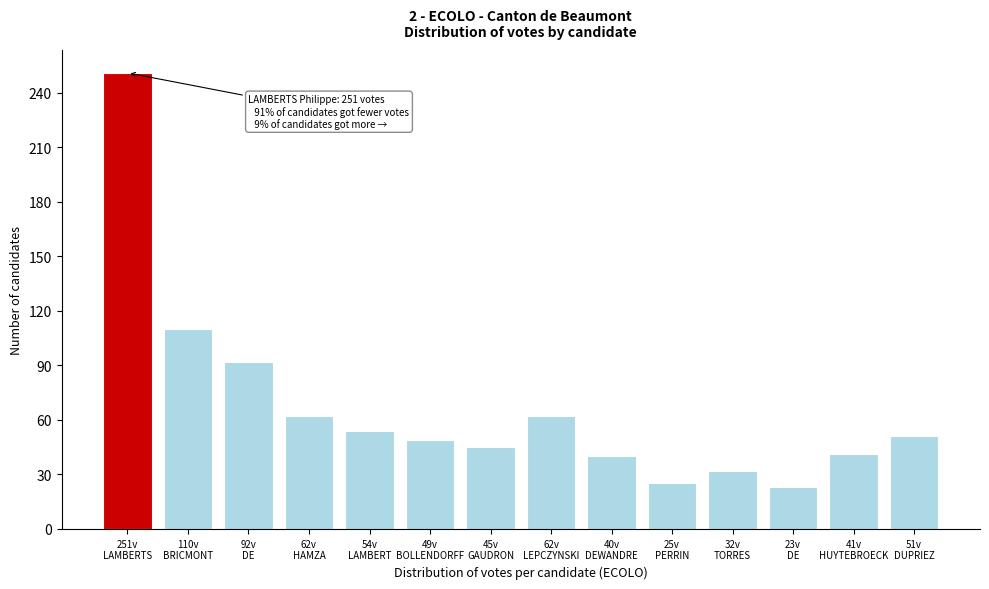

What is the value of the 7th bar from the left?

45